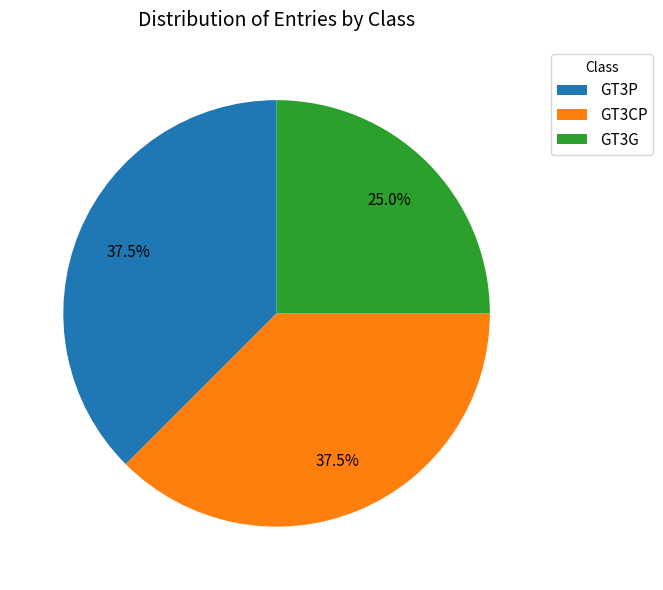

Does any single category account for the majority?

No